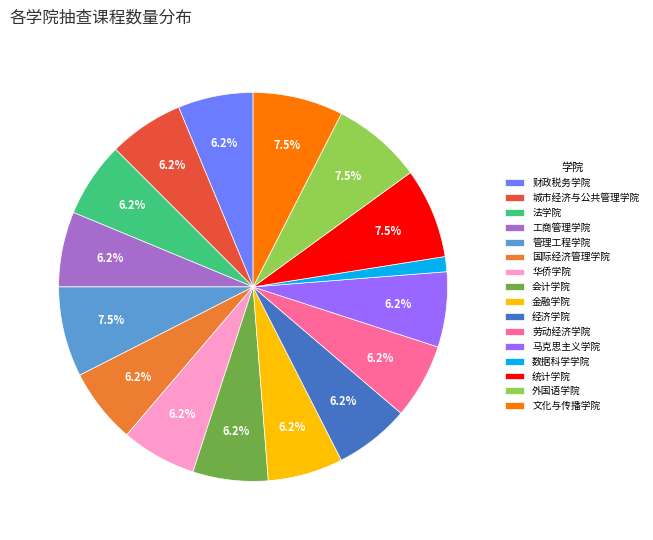

The 管理工程学院 slice represents 17% of the pie. True or false?

False